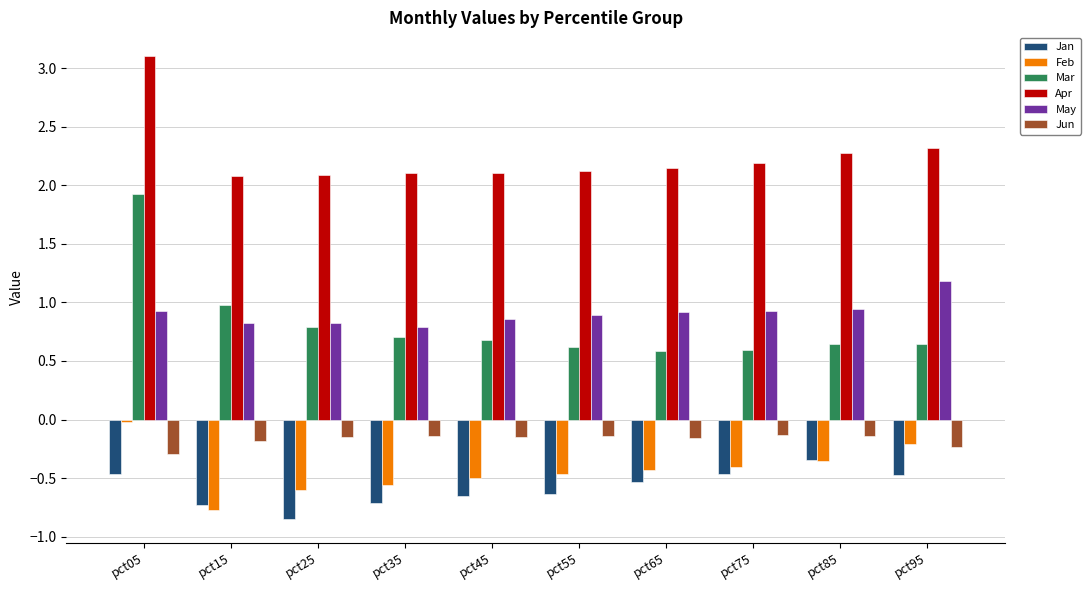

Rank the series at pct55 from lowest to highest value.

Jan, Feb, Jun, Mar, May, Apr